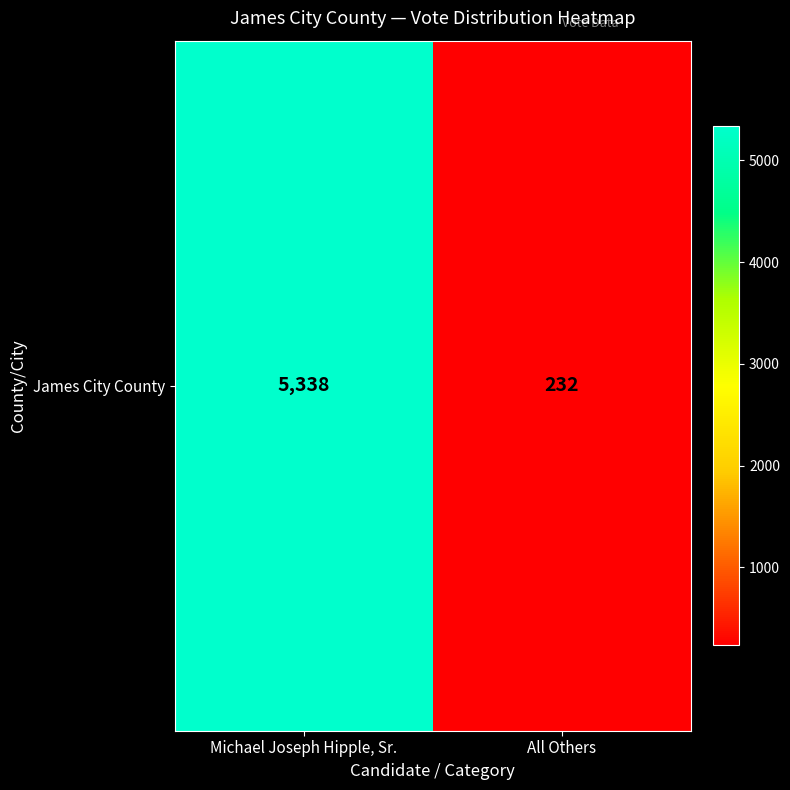

Rank the categories by value from highest to lowest.

Michael Joseph Hipple, Sr., All Others